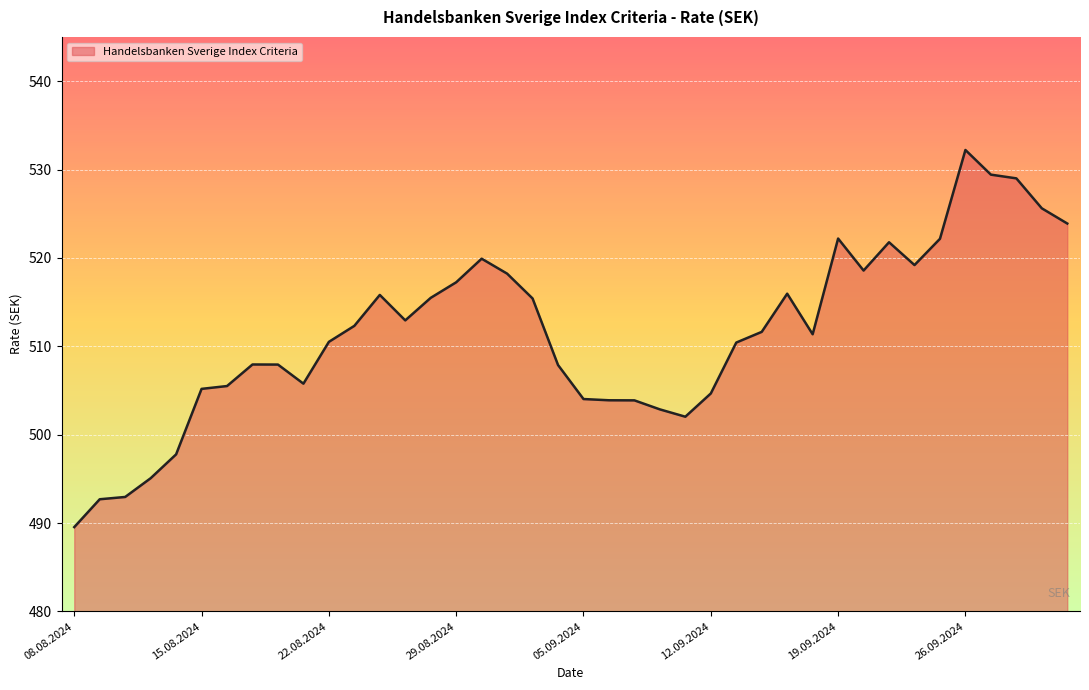

Does the chart have visible grid lines?

Yes